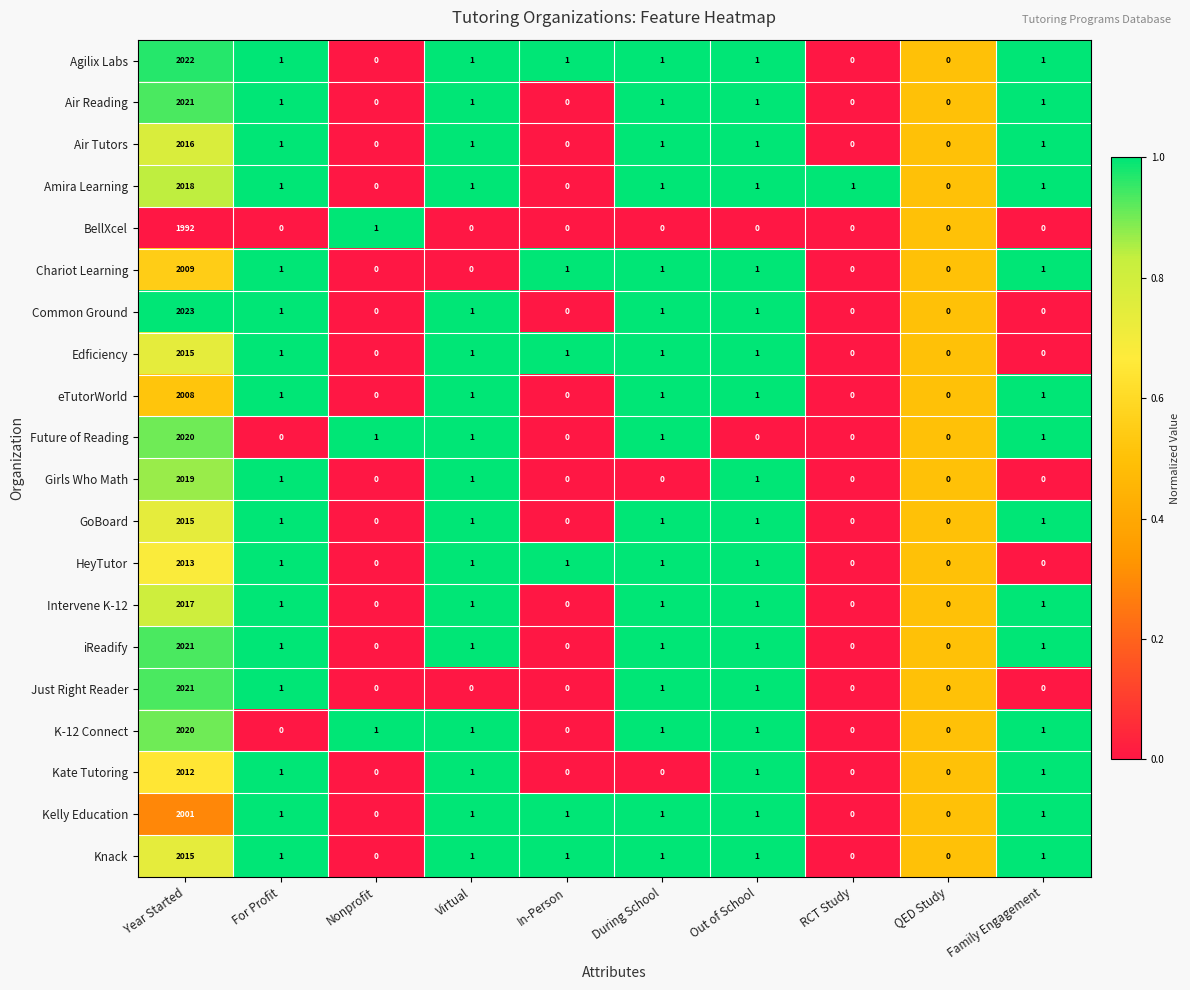

Which series has the widest spread of values?

Common Ground